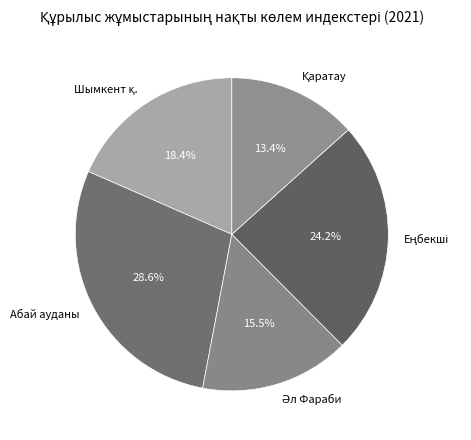

Does any single category account for the majority?

No